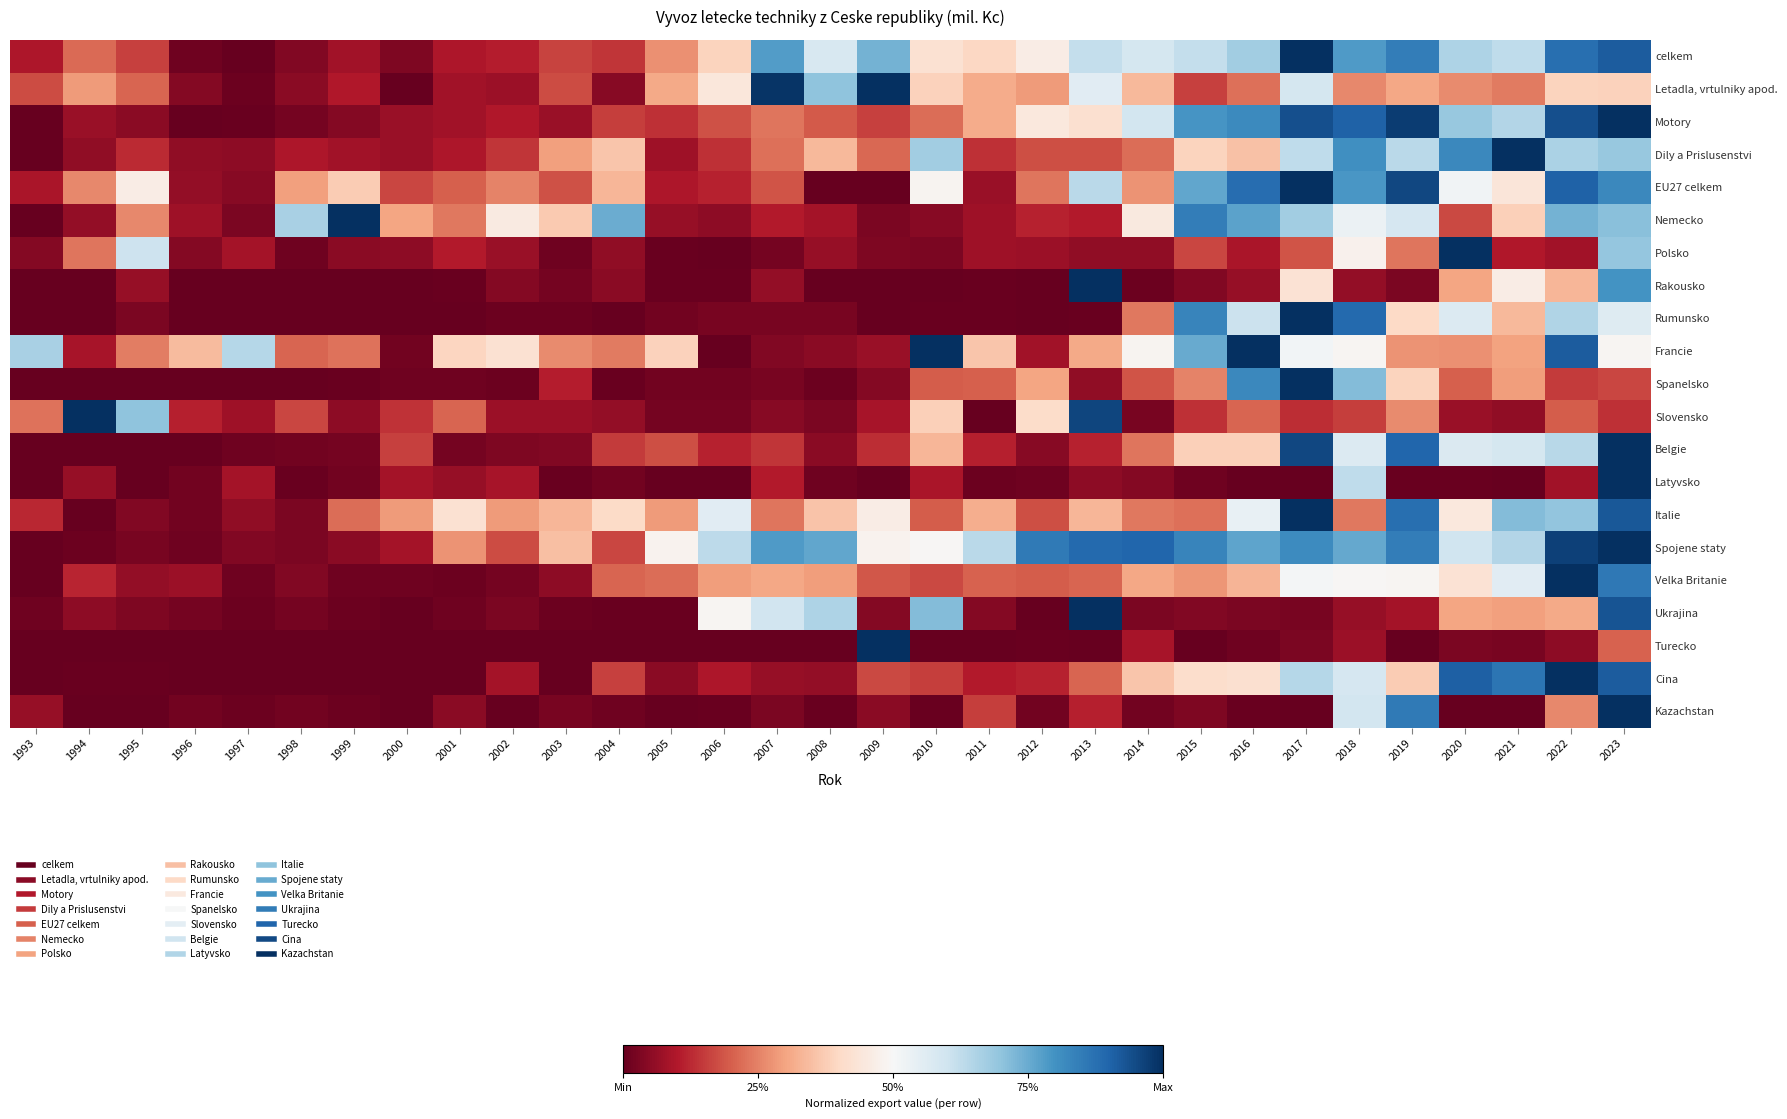

Reading left to right, extract all data points from this chart.

celkem: 1993=0.1	1994=0.2	1995=0.2	1996=0.0	1997=0.0	1998=0.0	1999=0.1	2000=0.0	2001=0.1	2002=0.1	2003=0.2	2004=0.1	2005=0.3	2006=0.4	2007=0.8	2008=0.6	2009=0.7	2010=0.4	2011=0.4	2012=0.5	2013=0.6	2014=0.6	2015=0.6	2016=0.7	2017=1.0	2018=0.8	2019=0.8	2020=0.7	2021=0.6	2022=0.9	2023=0.9
Letadla, vrtulniky apod.: 1993=0.2	1994=0.3	1995=0.2	1996=0.0	1997=0.0	1998=0.0	1999=0.1	2000=0.0	2001=0.1	2002=0.1	2003=0.2	2004=0.0	2005=0.3	2006=0.4	2007=1.0	2008=0.7	2009=1.0	2010=0.4	2011=0.3	2012=0.3	2013=0.6	2014=0.3	2015=0.2	2016=0.2	2017=0.6	2018=0.3	2019=0.3	2020=0.3	2021=0.2	2022=0.4	2023=0.4
Motory: 1993=0.0	1994=0.1	1995=0.0	1996=0.0	1997=0.0	1998=0.0	1999=0.0	2000=0.1	2001=0.1	2002=0.1	2003=0.1	2004=0.2	2005=0.1	2006=0.2	2007=0.2	2008=0.2	2009=0.2	2010=0.2	2011=0.3	2012=0.4	2013=0.4	2014=0.6	2015=0.8	2016=0.8	2017=0.9	2018=0.9	2019=1.0	2020=0.7	2021=0.6	2022=0.9	2023=1.0
Dily a Prislusenstvi: 1993=0.0	1994=0.1	1995=0.1	1996=0.1	1997=0.1	1998=0.1	1999=0.1	2000=0.1	2001=0.1	2002=0.1	2003=0.3	2004=0.4	2005=0.1	2006=0.1	2007=0.2	2008=0.3	2009=0.2	2010=0.7	2011=0.1	2012=0.2	2013=0.2	2014=0.2	2015=0.4	2016=0.4	2017=0.6	2018=0.8	2019=0.6	2020=0.8	2021=1.0	2022=0.7	2023=0.7
EU27 celkem: 1993=0.1	1994=0.3	1995=0.5	1996=0.1	1997=0.0	1998=0.3	1999=0.4	2000=0.2	2001=0.2	2002=0.3	2003=0.2	2004=0.3	2005=0.1	2006=0.1	2007=0.2	2008=0.0	2009=0.0	2010=0.5	2011=0.1	2012=0.2	2013=0.6	2014=0.3	2015=0.8	2016=0.9	2017=1.0	2018=0.8	2019=1.0	2020=0.5	2021=0.4	2022=0.9	2023=0.8
Nemecko: 1993=0.0	1994=0.1	1995=0.3	1996=0.1	1997=0.0	1998=0.7	1999=1.0	2000=0.3	2001=0.2	2002=0.5	2003=0.4	2004=0.7	2005=0.1	2006=0.1	2007=0.1	2008=0.1	2009=0.0	2010=0.0	2011=0.1	2012=0.1	2013=0.1	2014=0.5	2015=0.8	2016=0.8	2017=0.7	2018=0.5	2019=0.6	2020=0.2	2021=0.4	2022=0.7	2023=0.7
Polsko: 1993=0.0	1994=0.2	1995=0.6	1996=0.0	1997=0.1	1998=0.0	1999=0.0	2000=0.1	2001=0.1	2002=0.1	2003=0.0	2004=0.1	2005=0.0	2006=0.0	2007=0.0	2008=0.1	2009=0.0	2010=0.0	2011=0.1	2012=0.1	2013=0.1	2014=0.1	2015=0.2	2016=0.1	2017=0.2	2018=0.5	2019=0.2	2020=1.0	2021=0.1	2022=0.1	2023=0.7
Rakousko: 1993=0.0	1994=0.0	1995=0.1	1996=0.0	1997=0.0	1998=0.0	1999=0.0	2000=0.0	2001=0.0	2002=0.0	2003=0.0	2004=0.1	2005=0.0	2006=0.0	2007=0.1	2008=0.0	2009=0.0	2010=0.0	2011=0.0	2012=0.0	2013=1.0	2014=0.0	2015=0.0	2016=0.1	2017=0.4	2018=0.1	2019=0.0	2020=0.3	2021=0.5	2022=0.3	2023=0.8
Rumunsko: 1993=0.0	1994=0.0	1995=0.0	1996=0.0	1997=0.0	1998=0.0	1999=0.0	2000=0.0	2001=0.0	2002=0.0	2003=0.0	2004=0.0	2005=0.0	2006=0.0	2007=0.0	2008=0.0	2009=0.0	2010=0.0	2011=0.0	2012=0.0	2013=0.0	2014=0.2	2015=0.8	2016=0.6	2017=1.0	2018=0.9	2019=0.4	2020=0.6	2021=0.3	2022=0.7	2023=0.6
Francie: 1993=0.7	1994=0.1	1995=0.2	1996=0.3	1997=0.6	1998=0.2	1999=0.2	2000=0.0	2001=0.4	2002=0.4	2003=0.3	2004=0.2	2005=0.4	2006=0.0	2007=0.0	2008=0.1	2009=0.1	2010=1.0	2011=0.4	2012=0.1	2013=0.3	2014=0.5	2015=0.8	2016=1.0	2017=0.5	2018=0.5	2019=0.3	2020=0.3	2021=0.3	2022=0.9	2023=0.5
Spanelsko: 1993=0.0	1994=0.0	1995=0.0	1996=0.0	1997=0.0	1998=0.0	1999=0.0	2000=0.0	2001=0.0	2002=0.0	2003=0.1	2004=0.0	2005=0.0	2006=0.0	2007=0.0	2008=0.0	2009=0.0	2010=0.2	2011=0.2	2012=0.3	2013=0.1	2014=0.2	2015=0.3	2016=0.8	2017=1.0	2018=0.7	2019=0.4	2020=0.2	2021=0.3	2022=0.2	2023=0.2
Slovensko: 1993=0.2	1994=1.0	1995=0.7	1996=0.1	1997=0.1	1998=0.2	1999=0.1	2000=0.1	2001=0.2	2002=0.1	2003=0.1	2004=0.1	2005=0.0	2006=0.0	2007=0.0	2008=0.0	2009=0.1	2010=0.4	2011=0.0	2012=0.4	2013=1.0	2014=0.0	2015=0.1	2016=0.2	2017=0.1	2018=0.2	2019=0.3	2020=0.1	2021=0.1	2022=0.2	2023=0.1
Belgie: 1993=0.0	1994=0.0	1995=0.0	1996=0.0	1997=0.0	1998=0.0	1999=0.0	2000=0.2	2001=0.0	2002=0.0	2003=0.0	2004=0.2	2005=0.2	2006=0.1	2007=0.1	2008=0.0	2009=0.1	2010=0.3	2011=0.1	2012=0.0	2013=0.1	2014=0.2	2015=0.4	2016=0.4	2017=1.0	2018=0.6	2019=0.9	2020=0.6	2021=0.6	2022=0.6	2023=1.0
Latyvsko: 1993=0.0	1994=0.1	1995=0.0	1996=0.0	1997=0.1	1998=0.0	1999=0.0	2000=0.1	2001=0.1	2002=0.1	2003=0.0	2004=0.0	2005=0.0	2006=0.0	2007=0.1	2008=0.0	2009=0.0	2010=0.1	2011=0.0	2012=0.0	2013=0.1	2014=0.0	2015=0.0	2016=0.0	2017=0.0	2018=0.6	2019=0.0	2020=0.0	2021=0.0	2022=0.1	2023=1.0
Italie: 1993=0.1	1994=0.0	1995=0.0	1996=0.0	1997=0.1	1998=0.0	1999=0.2	2000=0.3	2001=0.4	2002=0.3	2003=0.3	2004=0.4	2005=0.3	2006=0.6	2007=0.2	2008=0.4	2009=0.5	2010=0.2	2011=0.3	2012=0.2	2013=0.3	2014=0.2	2015=0.2	2016=0.5	2017=1.0	2018=0.2	2019=0.9	2020=0.4	2021=0.7	2022=0.7	2023=0.9
Spojene staty: 1993=0.0	1994=0.0	1995=0.0	1996=0.0	1997=0.0	1998=0.0	1999=0.0	2000=0.1	2001=0.3	2002=0.2	2003=0.4	2004=0.2	2005=0.5	2006=0.6	2007=0.8	2008=0.8	2009=0.5	2010=0.5	2011=0.6	2012=0.9	2013=0.9	2014=0.9	2015=0.8	2016=0.8	2017=0.8	2018=0.8	2019=0.8	2020=0.6	2021=0.6	2022=1.0	2023=1.0
Velka Britanie: 1993=0.0	1994=0.1	1995=0.1	1996=0.1	1997=0.0	1998=0.0	1999=0.0	2000=0.0	2001=0.0	2002=0.0	2003=0.1	2004=0.2	2005=0.2	2006=0.3	2007=0.3	2008=0.3	2009=0.2	2010=0.2	2011=0.2	2012=0.2	2013=0.2	2014=0.3	2015=0.3	2016=0.3	2017=0.5	2018=0.5	2019=0.5	2020=0.4	2021=0.6	2022=1.0	2023=0.9
Ukrajina: 1993=0.0	1994=0.1	1995=0.0	1996=0.0	1997=0.0	1998=0.0	1999=0.0	2000=0.0	2001=0.0	2002=0.0	2003=0.0	2004=0.0	2005=0.0	2006=0.5	2007=0.6	2008=0.7	2009=0.0	2010=0.7	2011=0.0	2012=0.0	2013=1.0	2014=0.0	2015=0.0	2016=0.0	2017=0.0	2018=0.1	2019=0.1	2020=0.3	2021=0.3	2022=0.3	2023=0.9
Turecko: 1993=0.0	1994=0.0	1995=0.0	1996=0.0	1997=0.0	1998=0.0	1999=0.0	2000=0.0	2001=0.0	2002=0.0	2003=0.0	2004=0.0	2005=0.0	2006=0.0	2007=0.0	2008=0.0	2009=1.0	2010=0.0	2011=0.0	2012=0.0	2013=0.0	2014=0.1	2015=0.0	2016=0.0	2017=0.0	2018=0.1	2019=0.0	2020=0.0	2021=0.0	2022=0.1	2023=0.2
Cina: 1993=0.0	1994=0.0	1995=0.0	1996=0.0	1997=0.0	1998=0.0	1999=0.0	2000=0.0	2001=0.0	2002=0.1	2003=0.0	2004=0.2	2005=0.0	2006=0.1	2007=0.1	2008=0.1	2009=0.2	2010=0.2	2011=0.1	2012=0.1	2013=0.2	2014=0.4	2015=0.4	2016=0.4	2017=0.6	2018=0.6	2019=0.4	2020=0.9	2021=0.9	2022=1.0	2023=0.9
Kazachstan: 1993=0.1	1994=0.0	1995=0.0	1996=0.0	1997=0.0	1998=0.0	1999=0.0	2000=0.0	2001=0.0	2002=0.0	2003=0.0	2004=0.0	2005=0.0	2006=0.0	2007=0.0	2008=0.0	2009=0.0	2010=0.0	2011=0.2	2012=0.0	2013=0.1	2014=0.0	2015=0.0	2016=0.0	2017=0.0	2018=0.6	2019=0.9	2020=0.0	2021=0.0	2022=0.3	2023=1.0